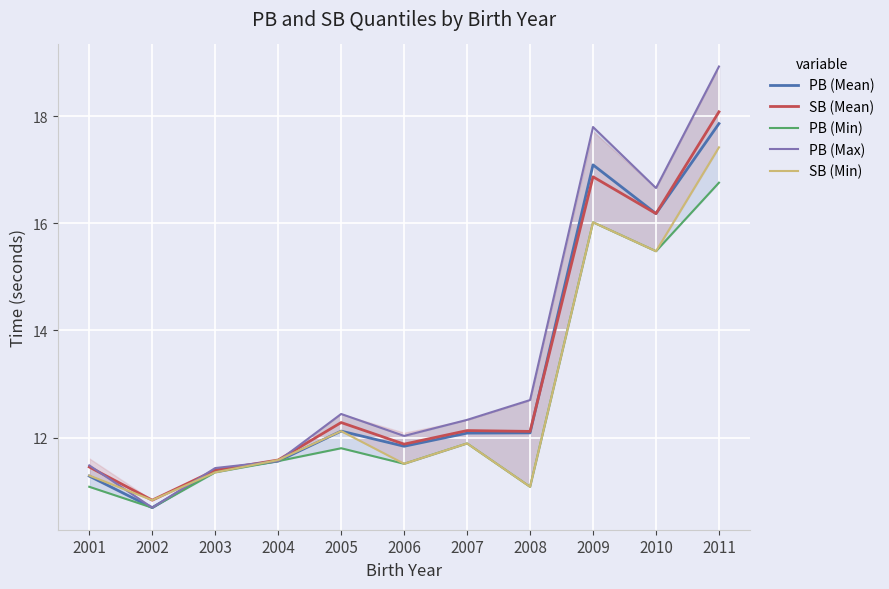

Reading right to left, transcribe all the data shown in this chart.

PB (Mean): 2011=17.9	2010=16.2	2009=17.1	2008=12.1	2007=12.1	2006=11.8	2005=12.1	2004=11.6	2003=11.4	2002=10.7	2001=11.3
SB (Mean): 2011=18.1	2010=16.2	2009=16.9	2008=12.1	2007=12.1	2006=11.9	2005=12.3	2004=11.6	2003=11.4	2002=10.8	2001=11.4
PB (Min): 2011=16.8	2010=15.5	2009=16.0	2008=11.1	2007=11.9	2006=11.5	2005=11.8	2004=11.6	2003=11.3	2002=10.7	2001=11.1
PB (Max): 2011=18.9	2010=16.7	2009=17.8	2008=12.7	2007=12.3	2006=12.0	2005=12.4	2004=11.6	2003=11.4	2002=10.7	2001=11.5
SB (Min): 2011=17.4	2010=15.5	2009=16.0	2008=11.1	2007=11.9	2006=11.5	2005=12.1	2004=11.6	2003=11.3	2002=10.8	2001=11.3